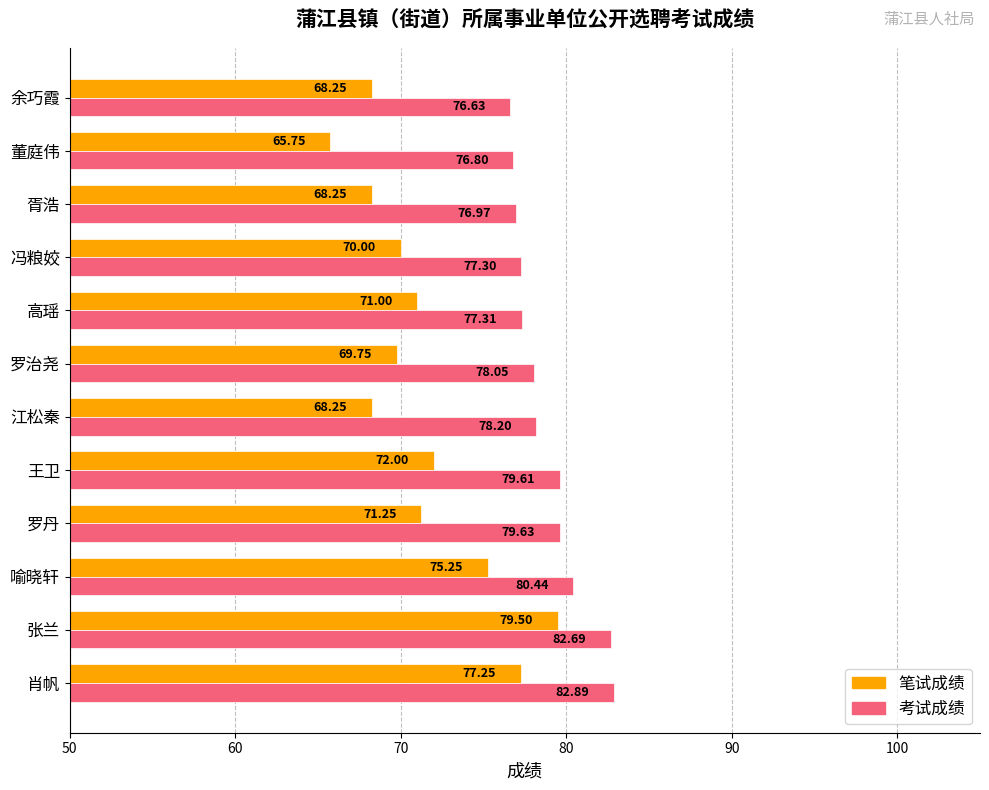

List the series in order of their overall mean, lowest first.

笔试成绩, 考试成绩